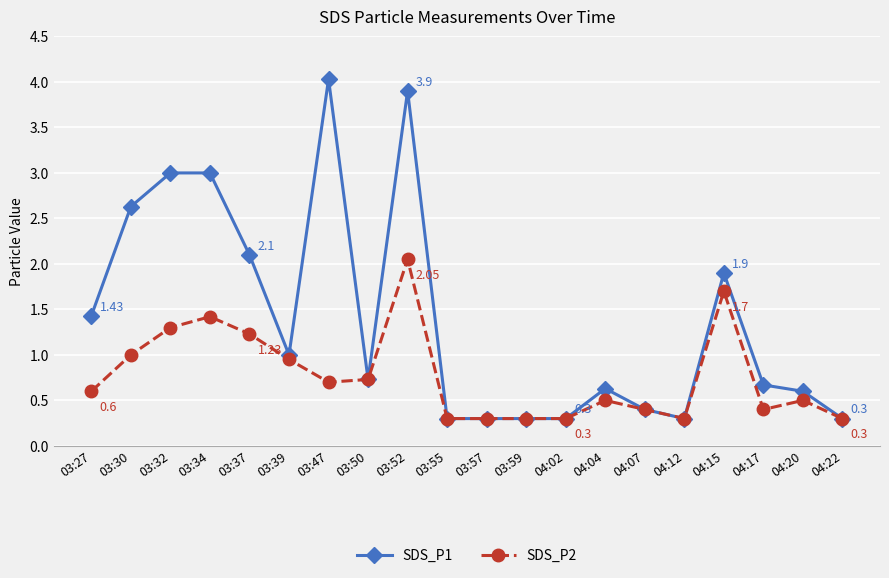

At how many categories does at least one series exceed 2?

6